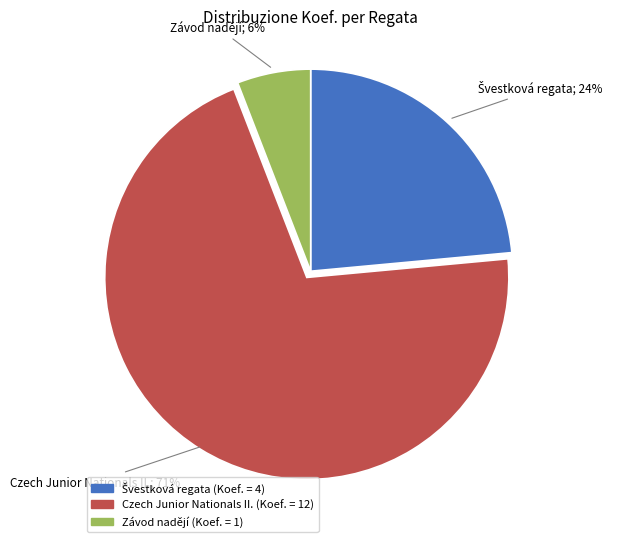

Is there any slice that represents more than half of the pie?

Yes